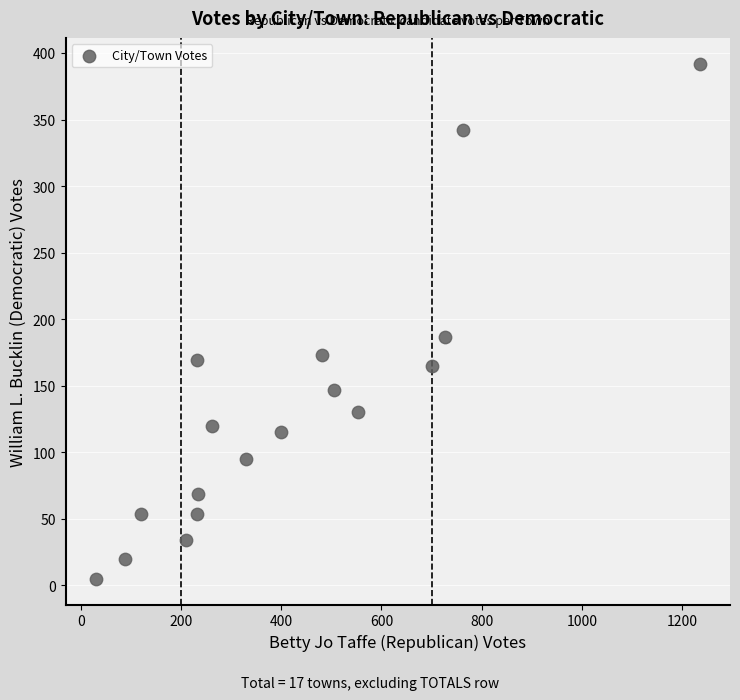

What is the range of X values (max minus min)?

1205